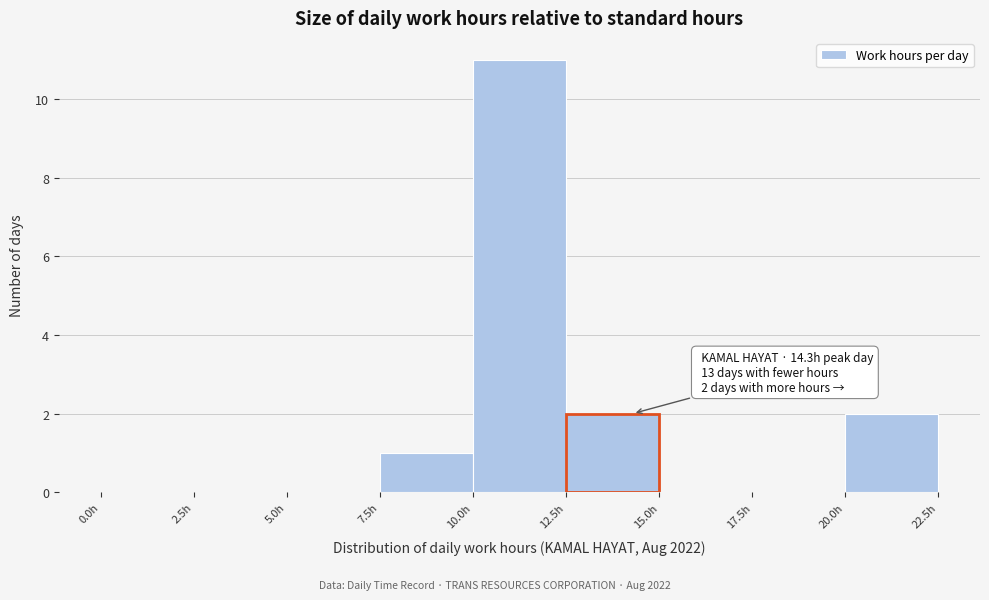

Over which range of the x-axis is the bar tallest?

10.0 to 12.5